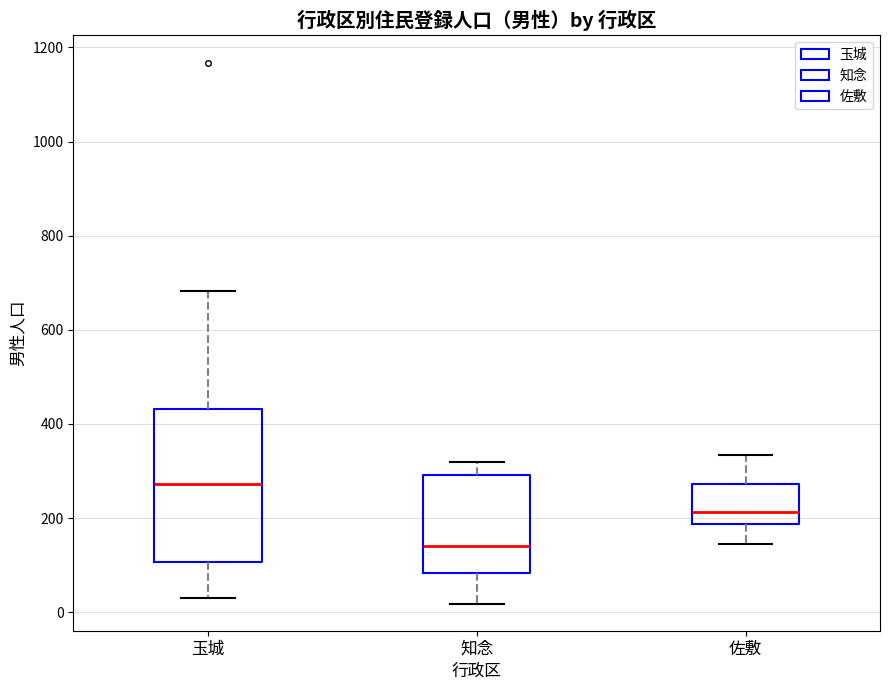

Where does the median line of the box for 佐敷 sit on the y-axis? The values are not printed on the chart, so give them approximately, as read against the axis.

220